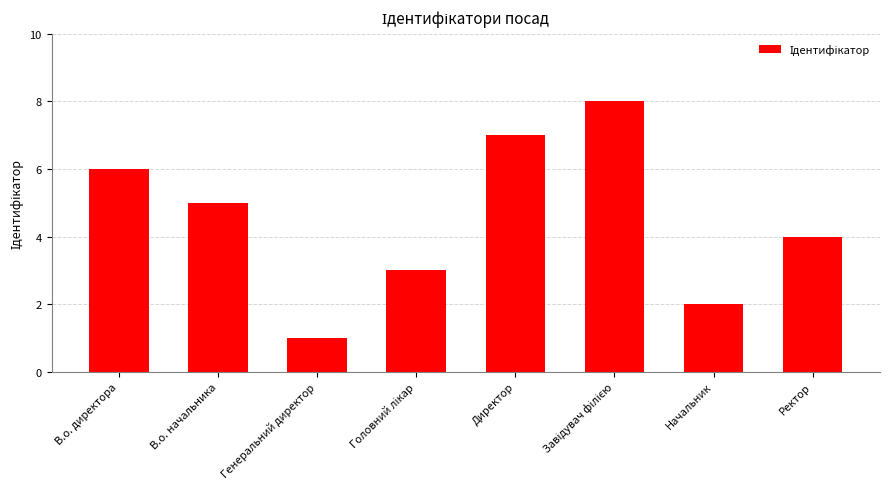

Read the value at Ректор.

4